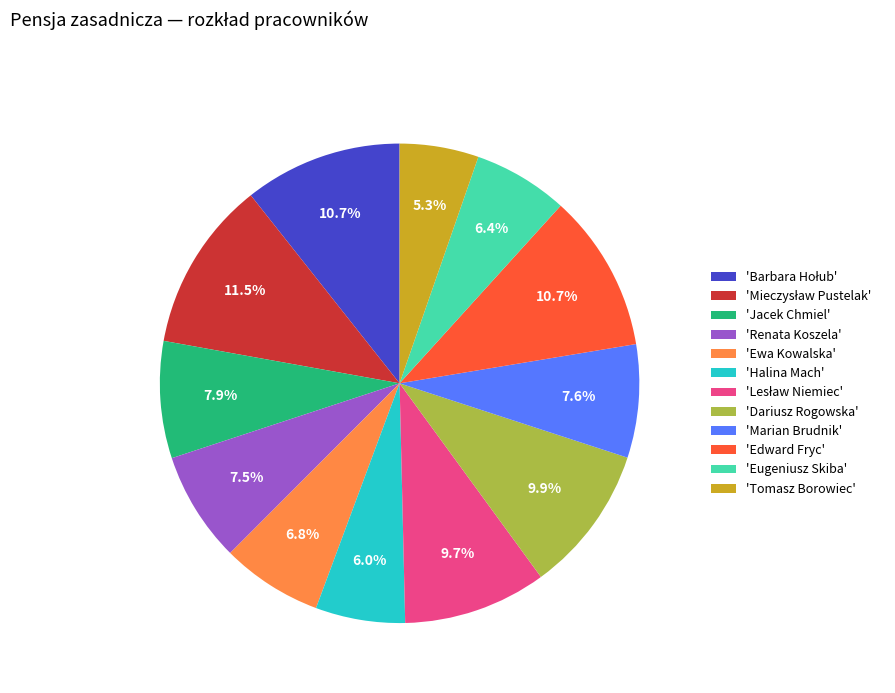

Does 'Renata Koszela' represent more than half of the total?

No